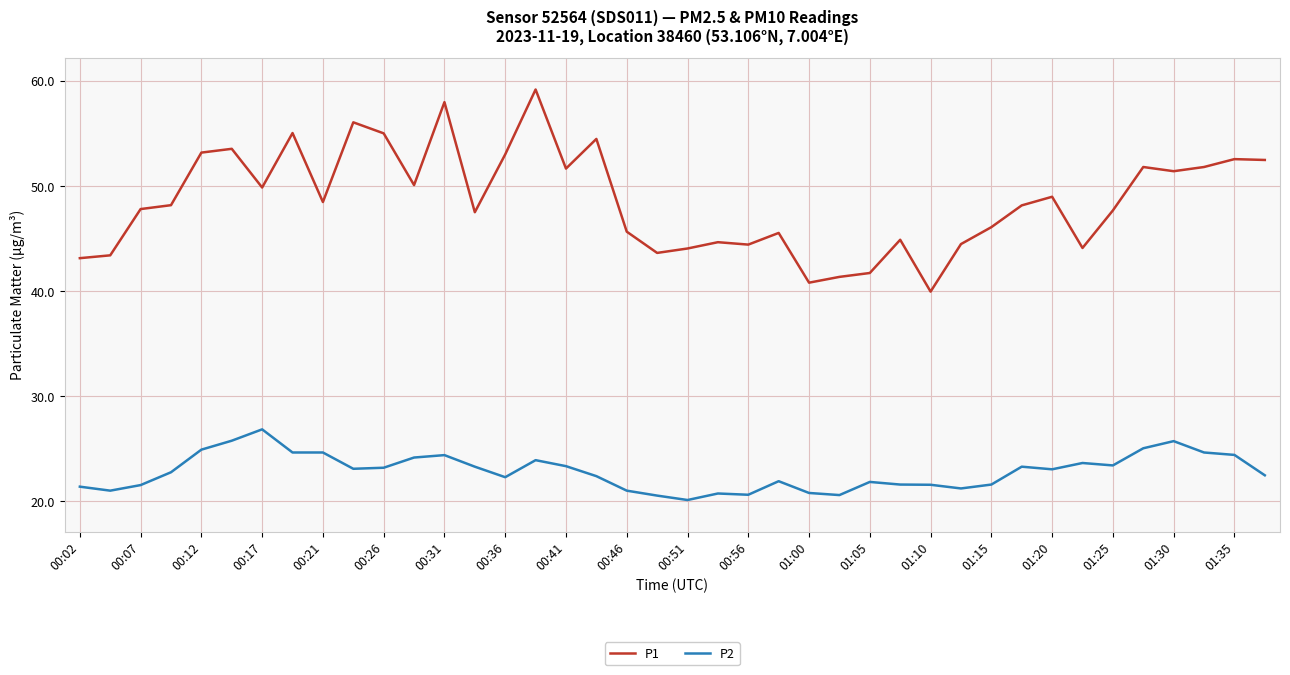

What is the minimum value for P1?

40.0